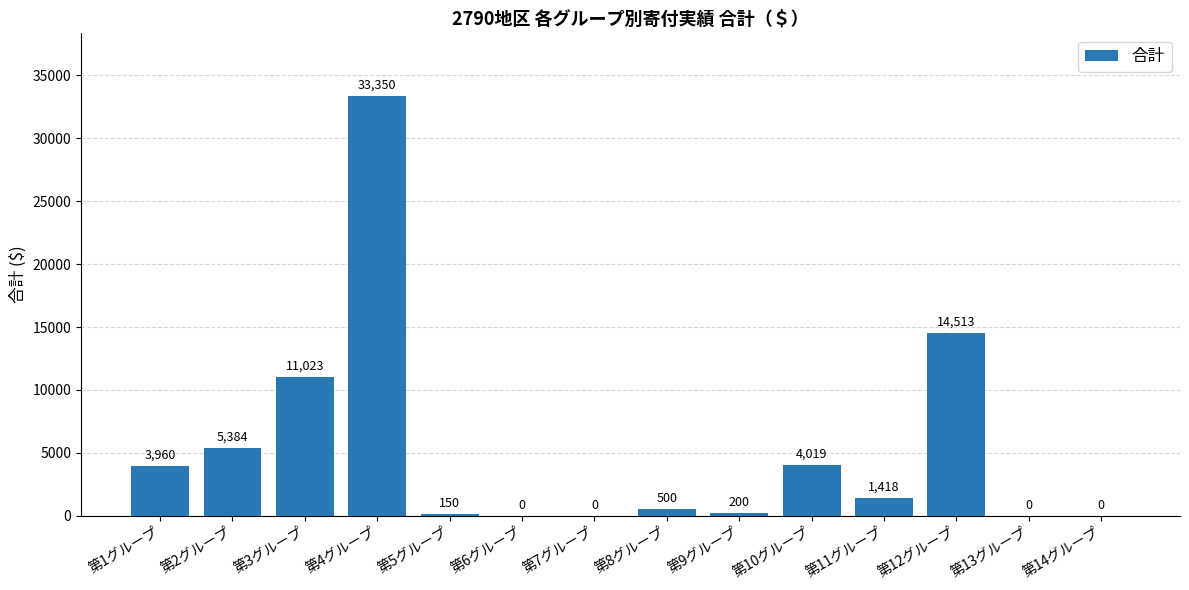

Which has a higher value, 第5グループ or 第8グループ?

第8グループ